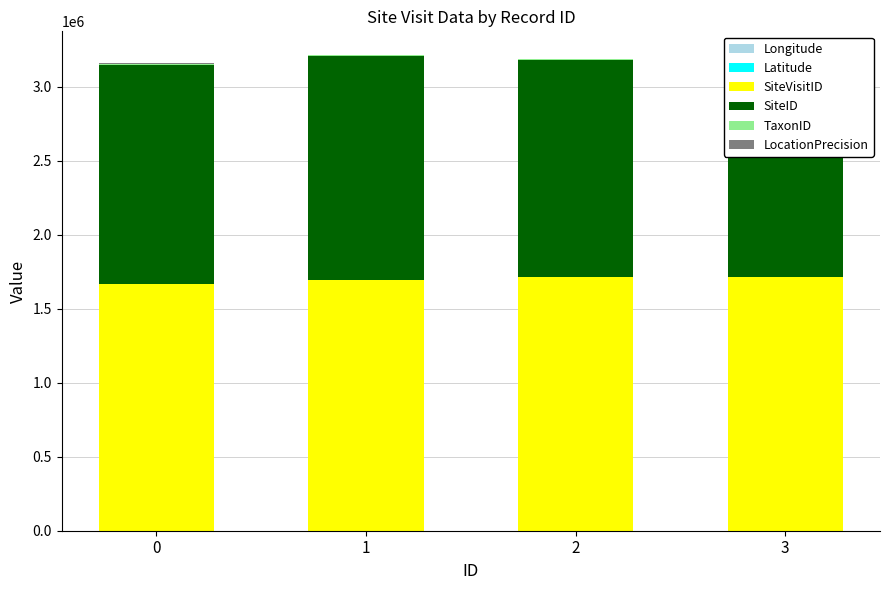

What is the value of the SiteID bar at the 3rd from the left?

1467059.0